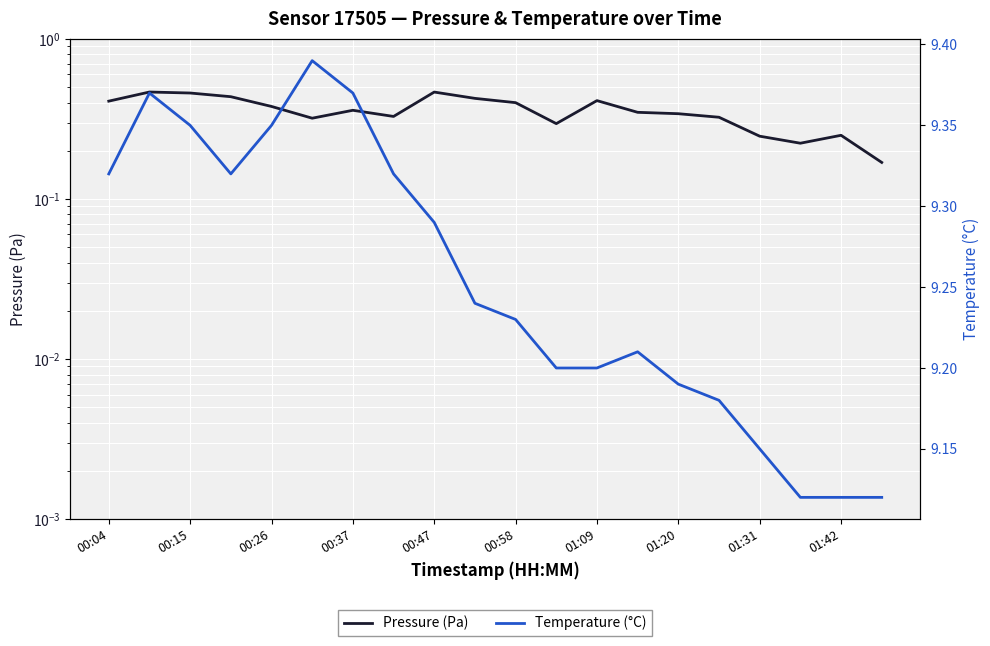

What is the difference between the highest and lowest values at 11?

8.9